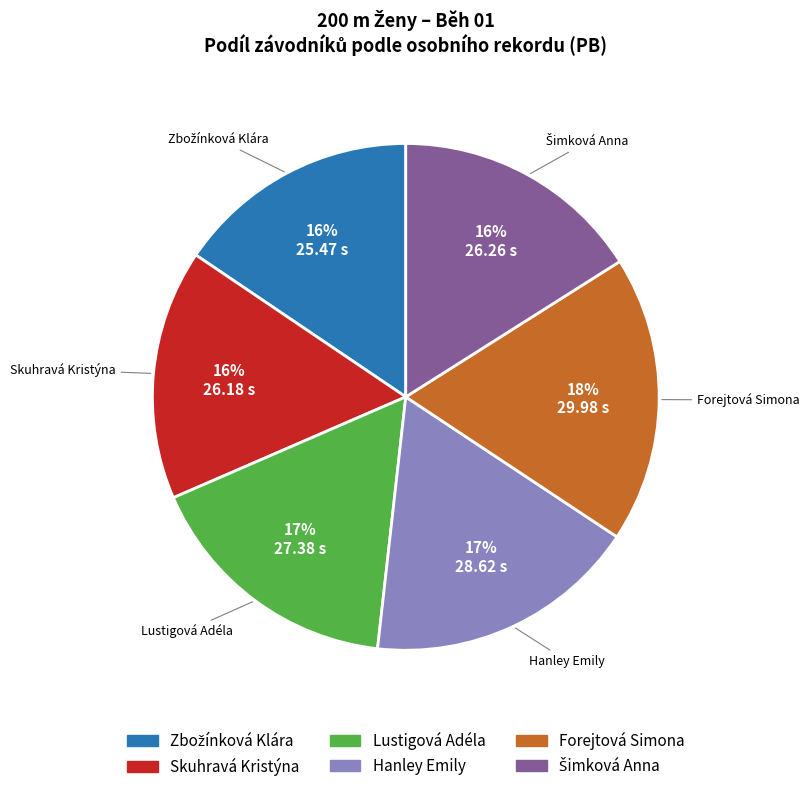

Does any single category account for the majority?

No